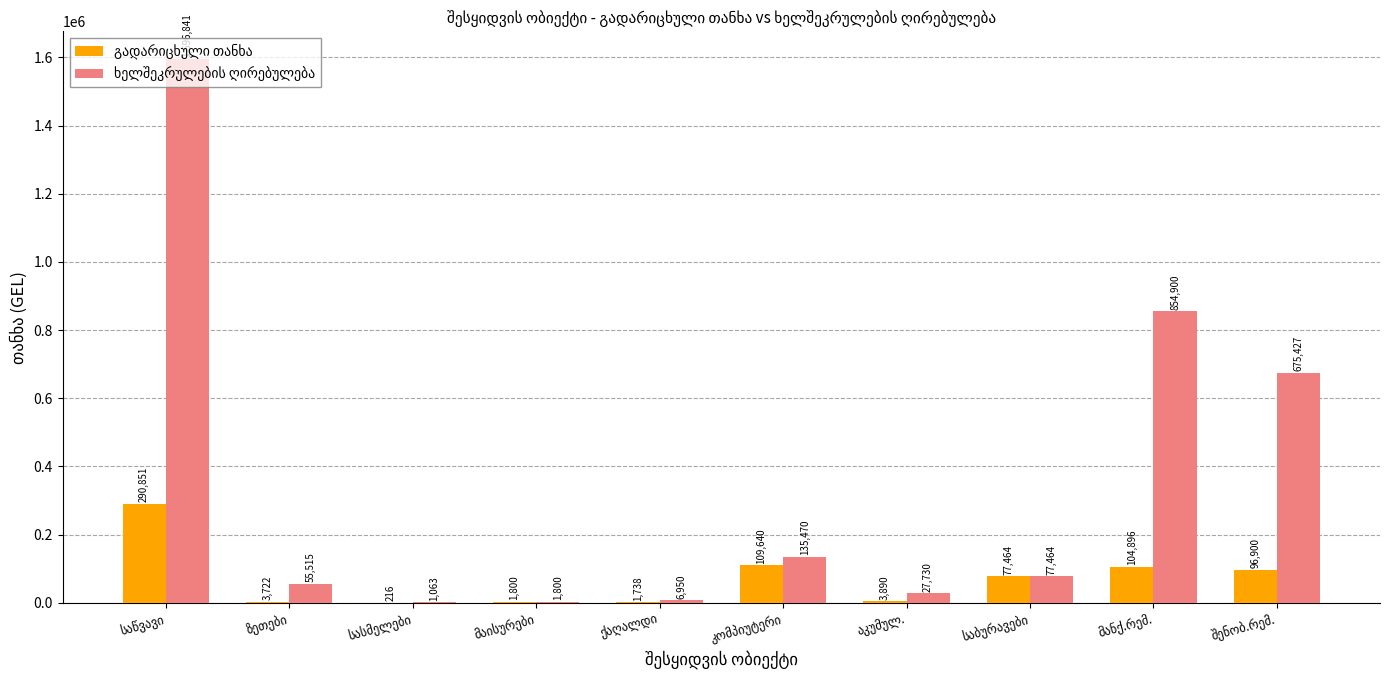

What is the greatest value displayed?

1596840.6